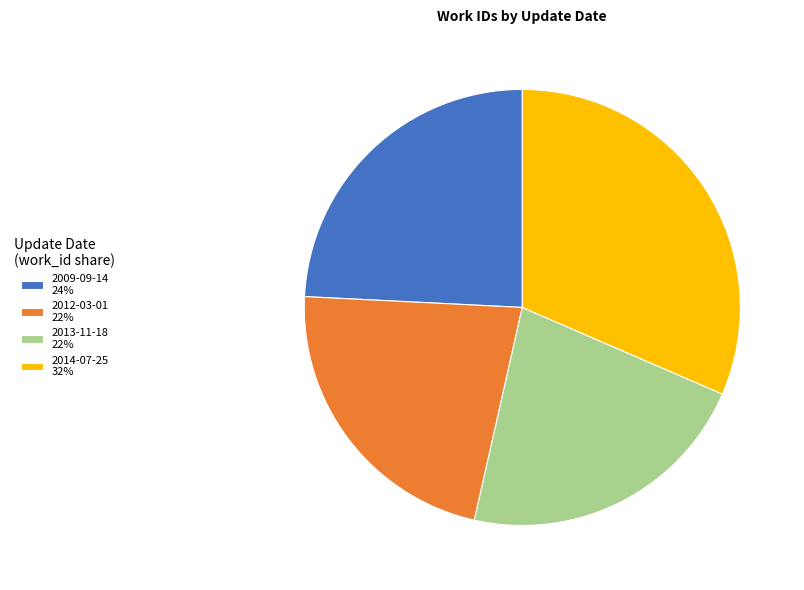

Between 2014-07-25 32% and 2013-11-18 22%, which is larger?

2014-07-25 32%